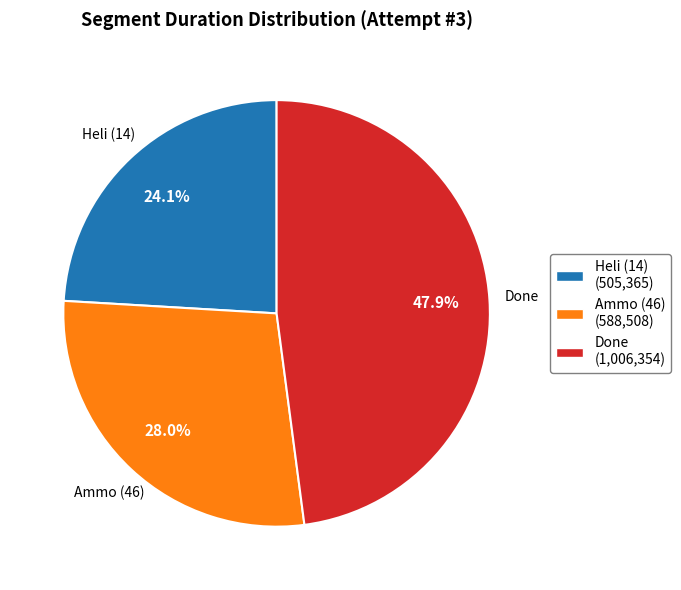

Is there a majority slice in this chart?

No